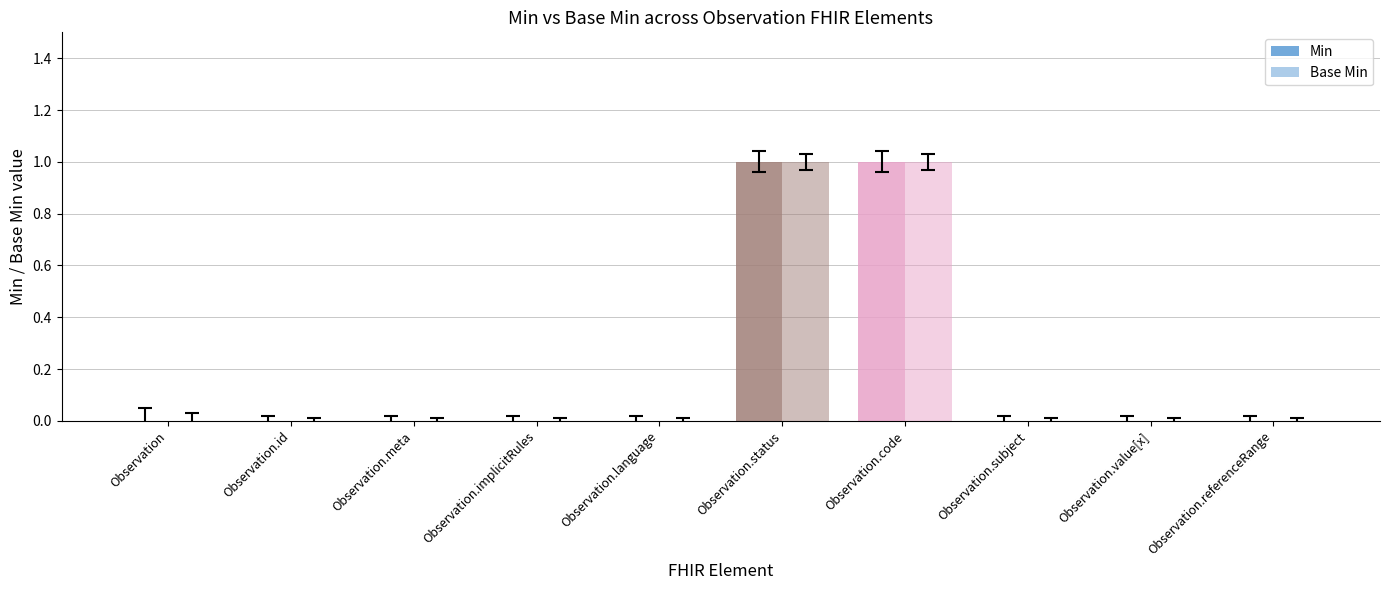

How many data points does each series have?

10